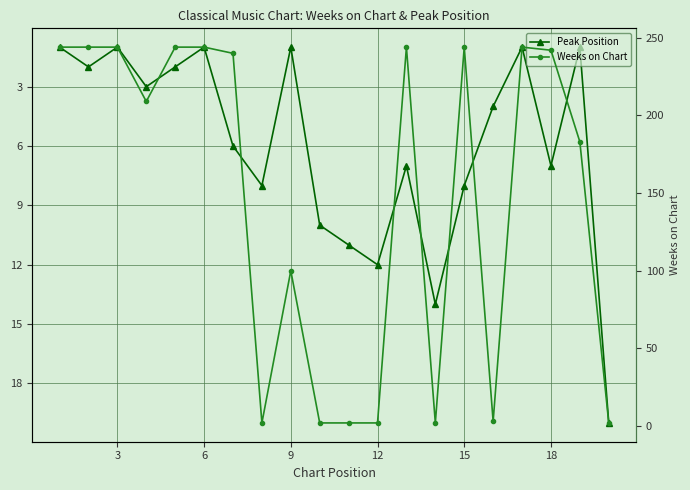

What is the spread (max minus min) of values at 12?

242